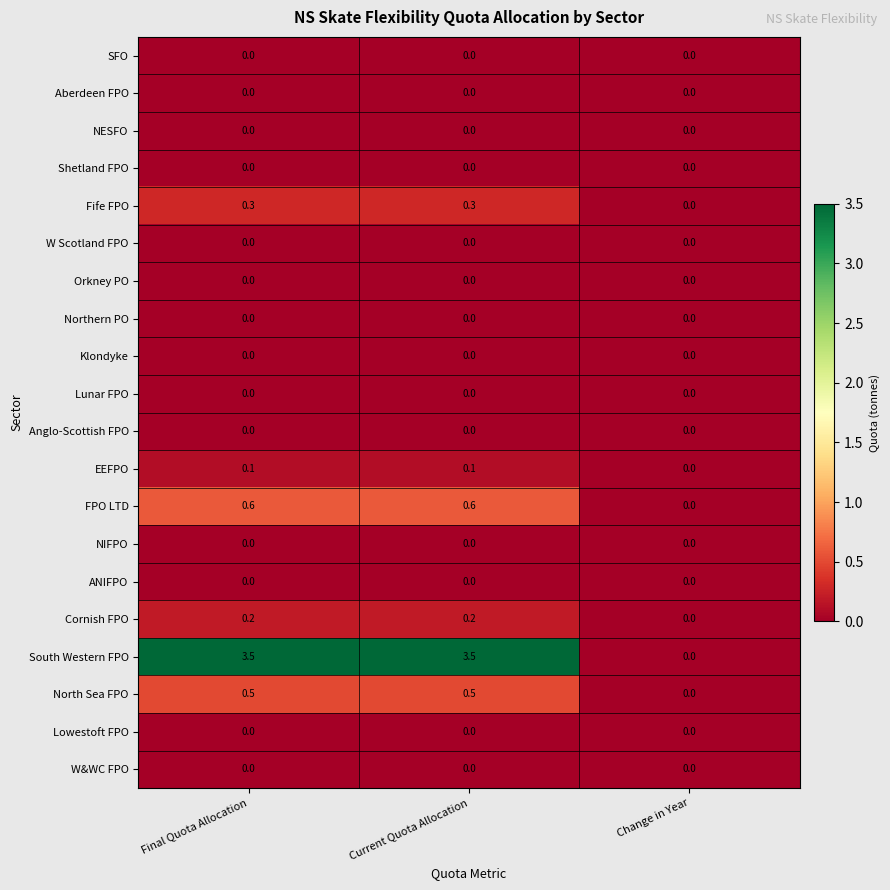

The value of South Western FPO at Current Quota Allocation is 1.7. True or false?

False